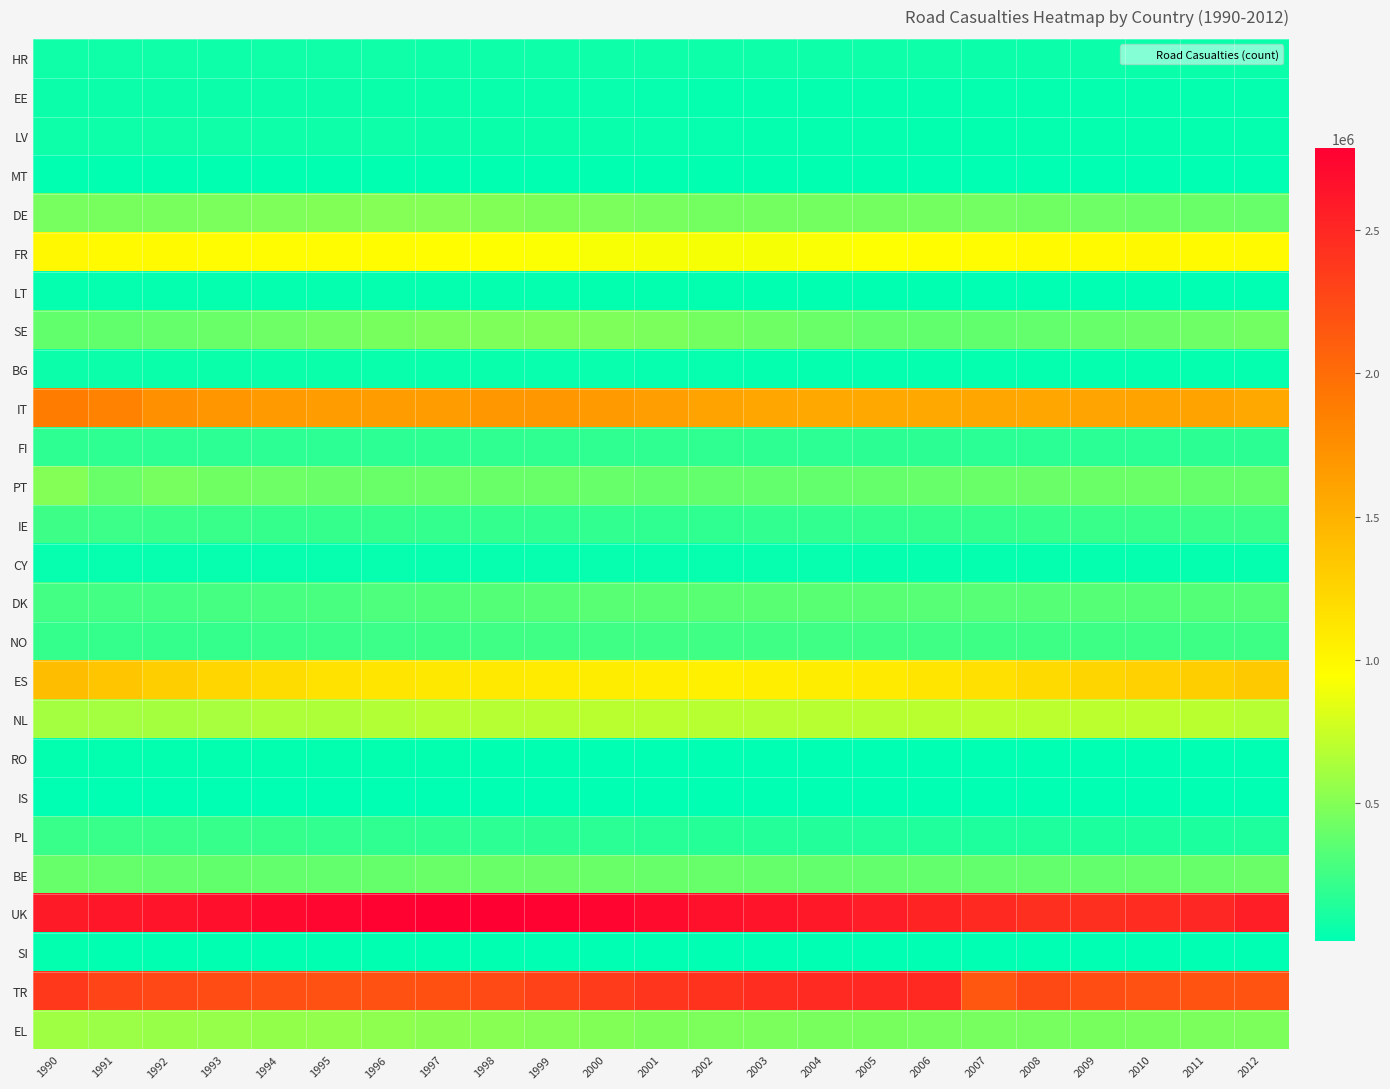

Which series changed the most between 2009 and 2011?

UK